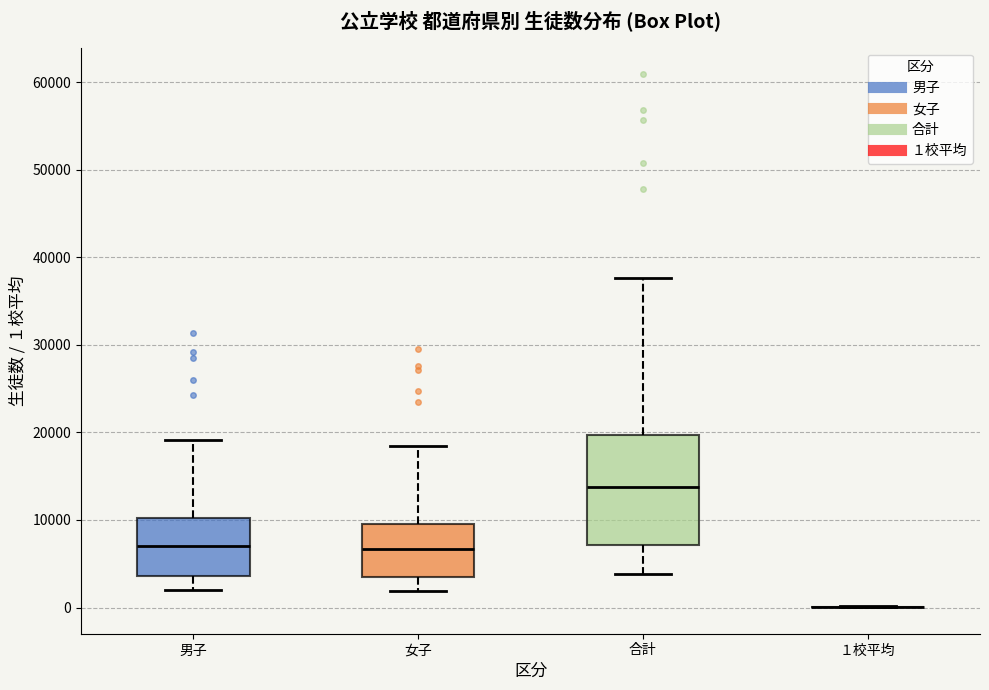

Reading left to right, transcribe this box plot: for each box, give where its median line is, the range the box spans, and where its two whiskers end, as read against the y-axis. The values are not printed on the chart, so give them approximately, as read against the axis.

男子: median 7000, box 4000 to 10000, whiskers 2000 to 19000
女子: median 7000, box 4000 to 10000, whiskers 2000 to 18000
合計: median 14000, box 7000 to 20000, whiskers 4000 to 38000
１校平均: box collapsed to a line at 0, whiskers 0 to 0